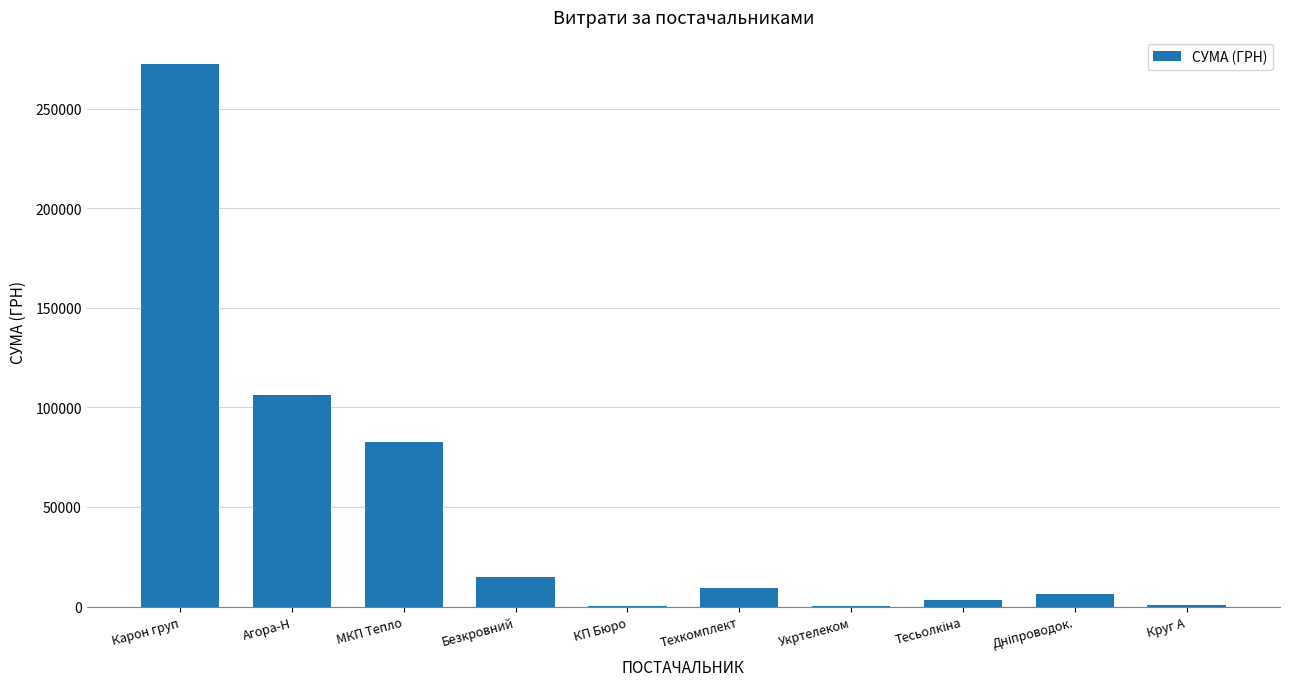

Where is the data nearest to the value 136253?

Агора-Н